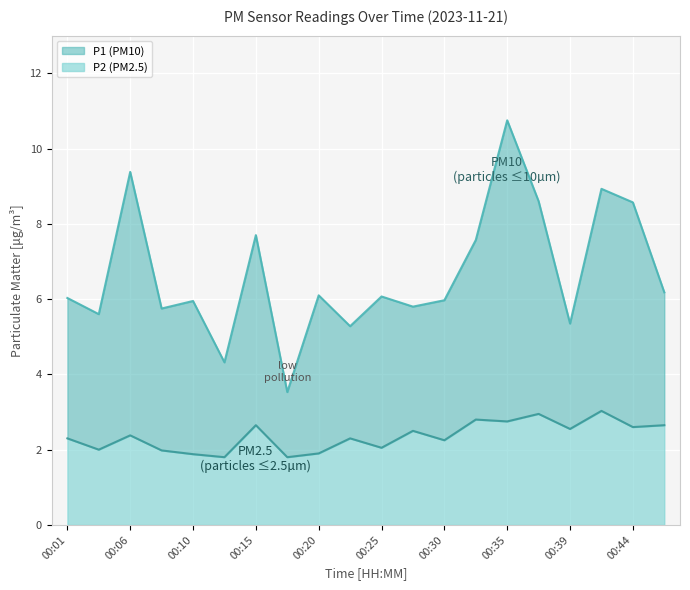

Where is the first local minimum for P2?

00:03